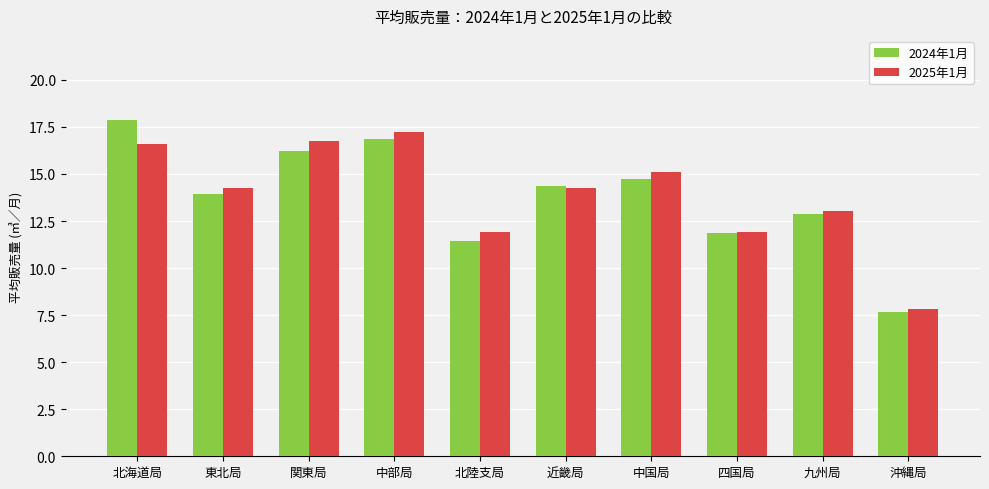

True or false: 2025年1月 has a value of 4.7 at 東北局.

False